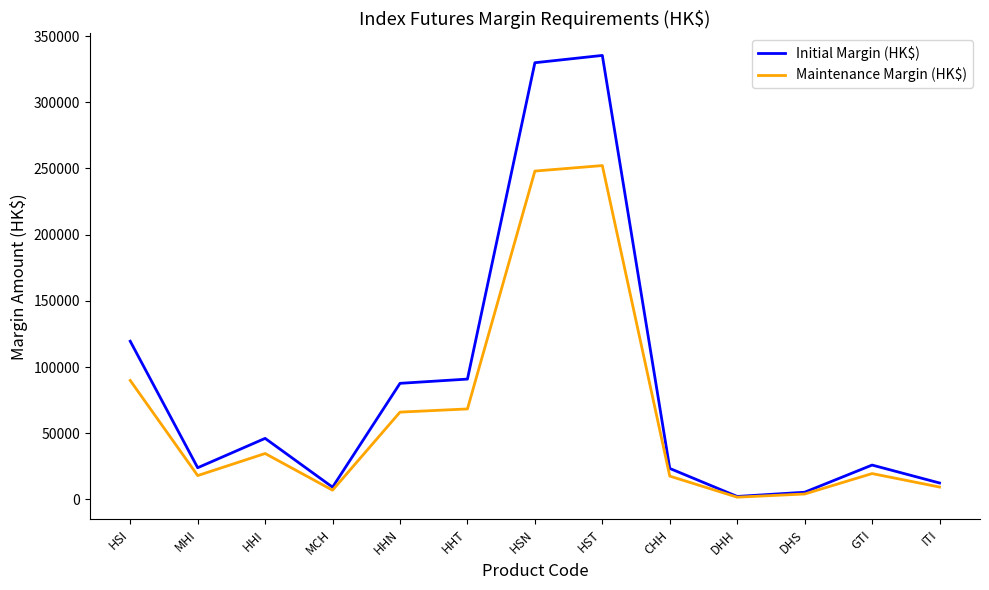

At which label is Maintenance Margin (HK$) closest to 126930?

HSI